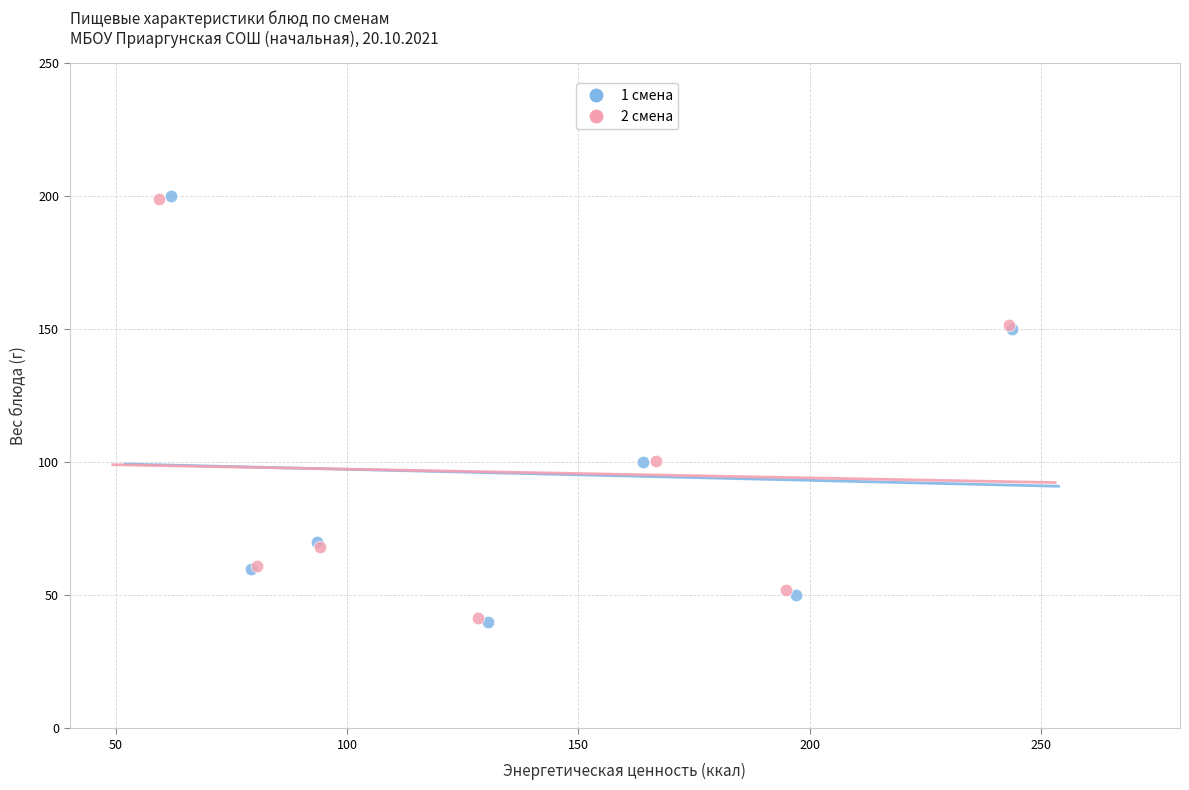

Which series has the largest Y range (max minus min)?

1 смена